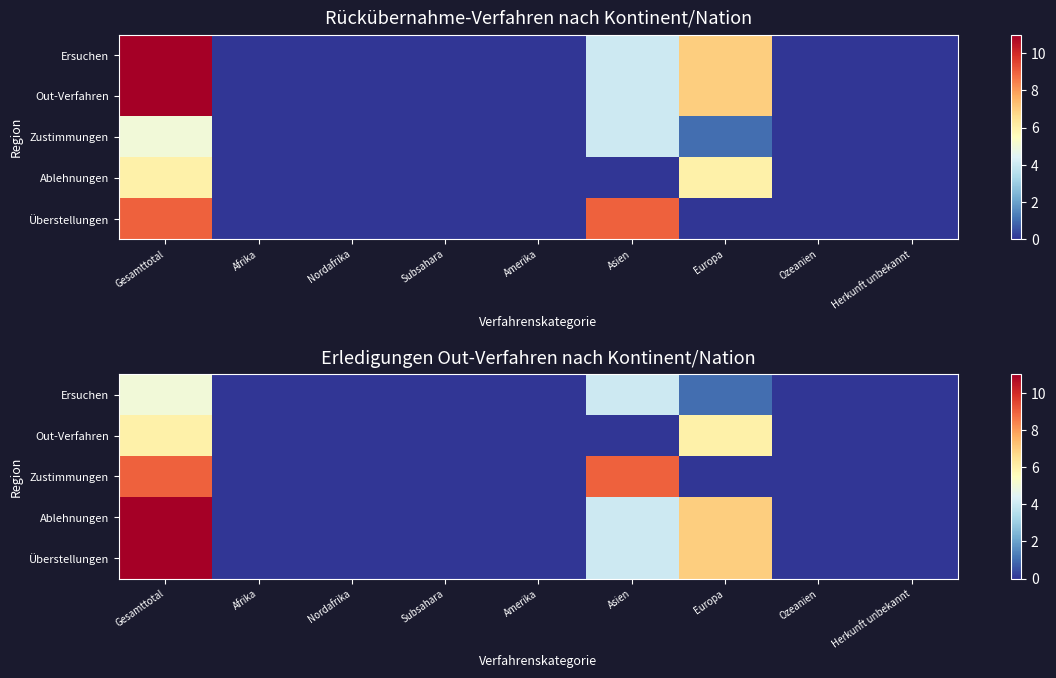

Where is Ersuchen nearest to the value 2?

Europa